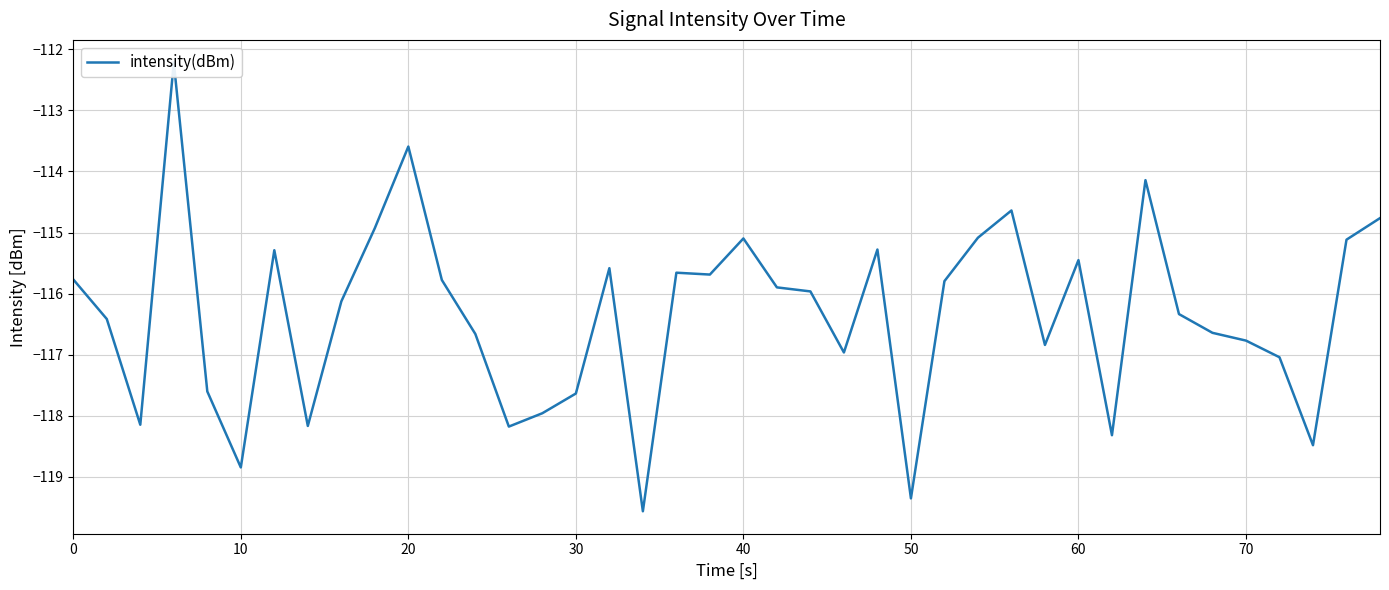

What is the sum of all values?

-4653.7